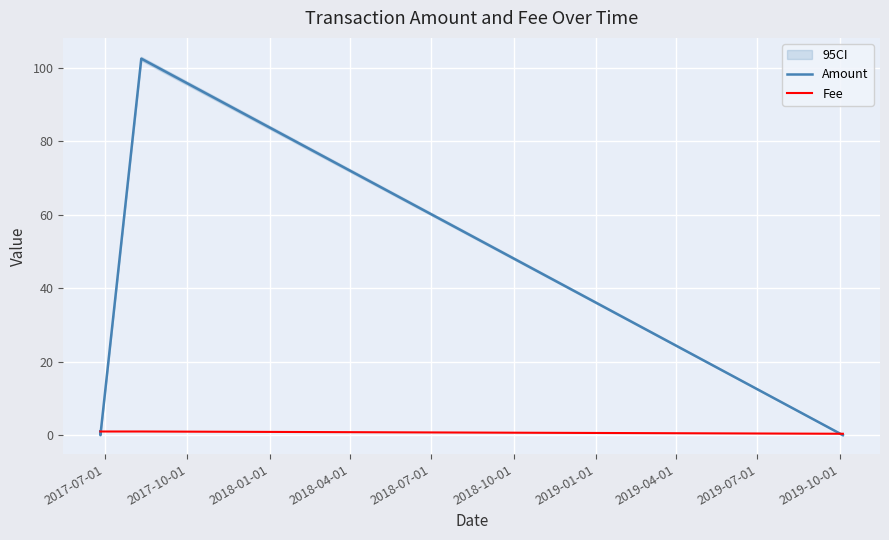

How many values in the Amount series are below 1?

2